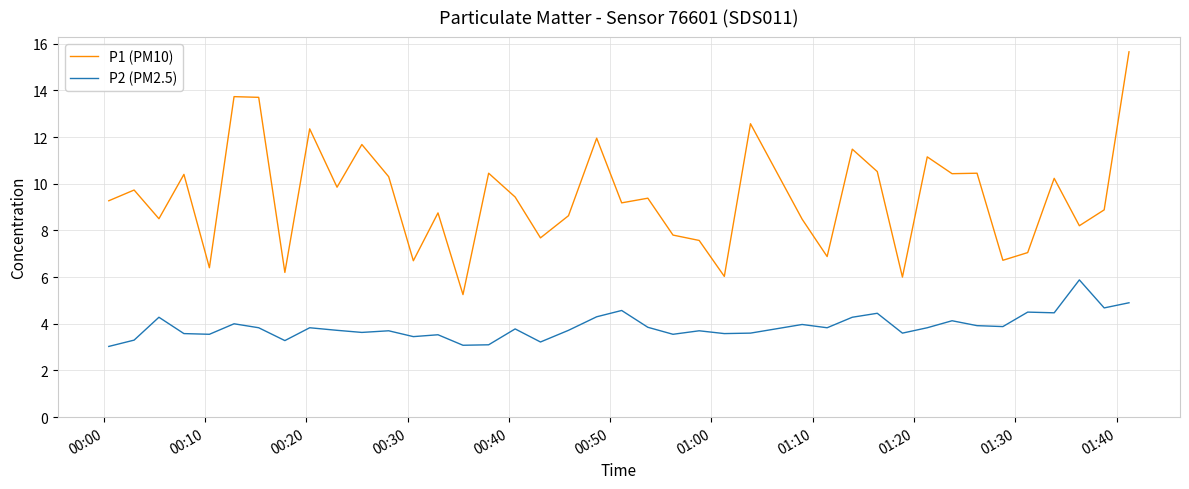

Does the chart have visible grid lines?

Yes